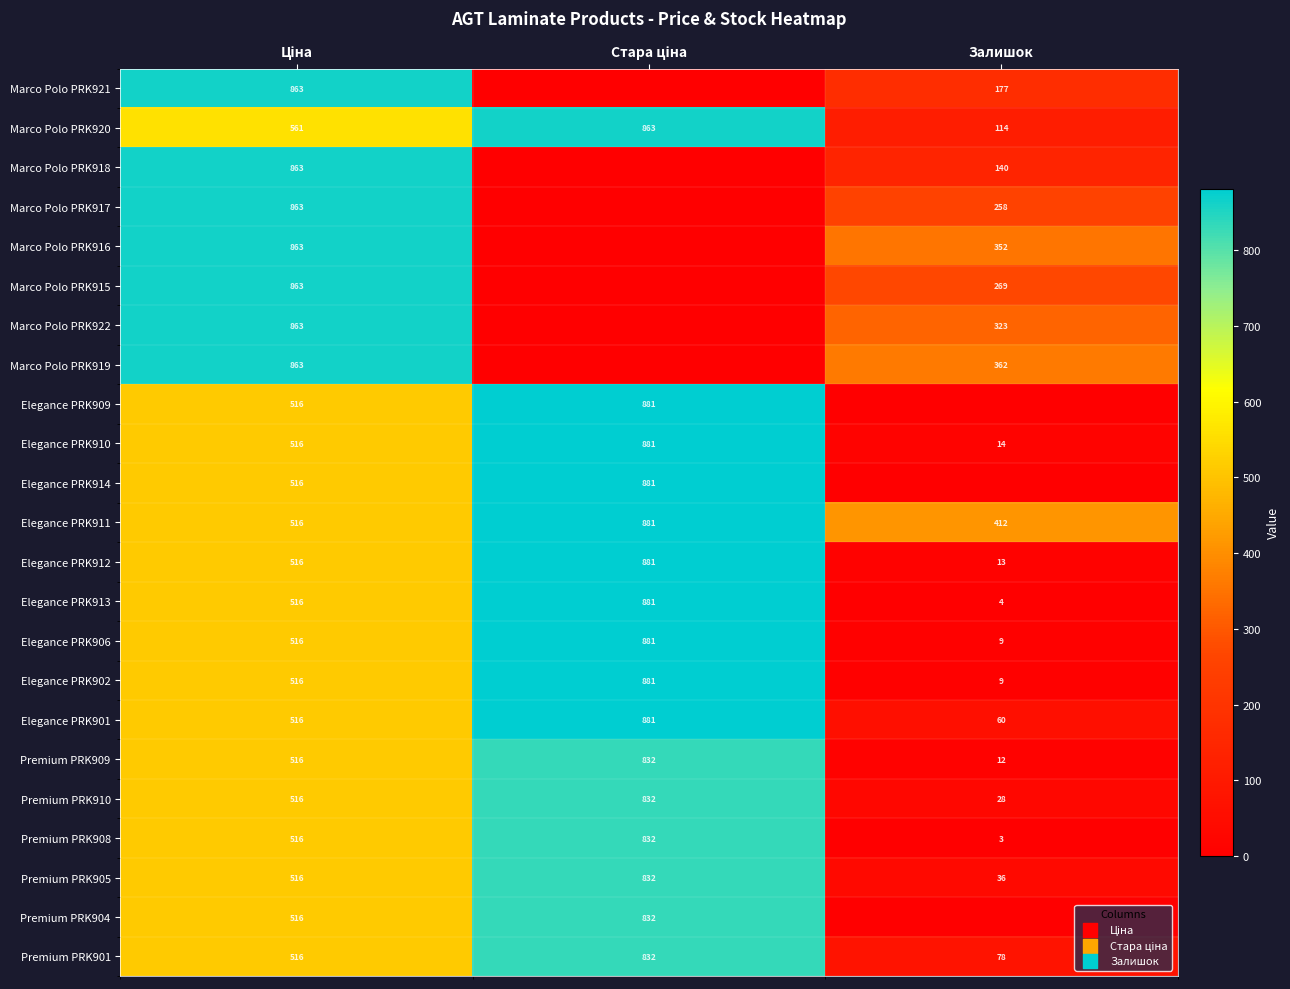

The Marco Polo PRK920 series shows 169 at Залишок. True or false?

False